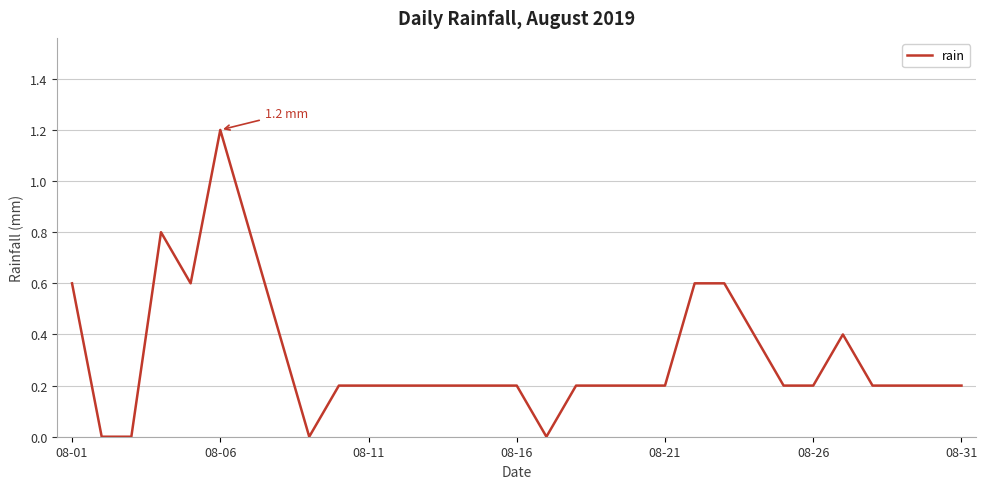

What is the sum of all values?

9.8